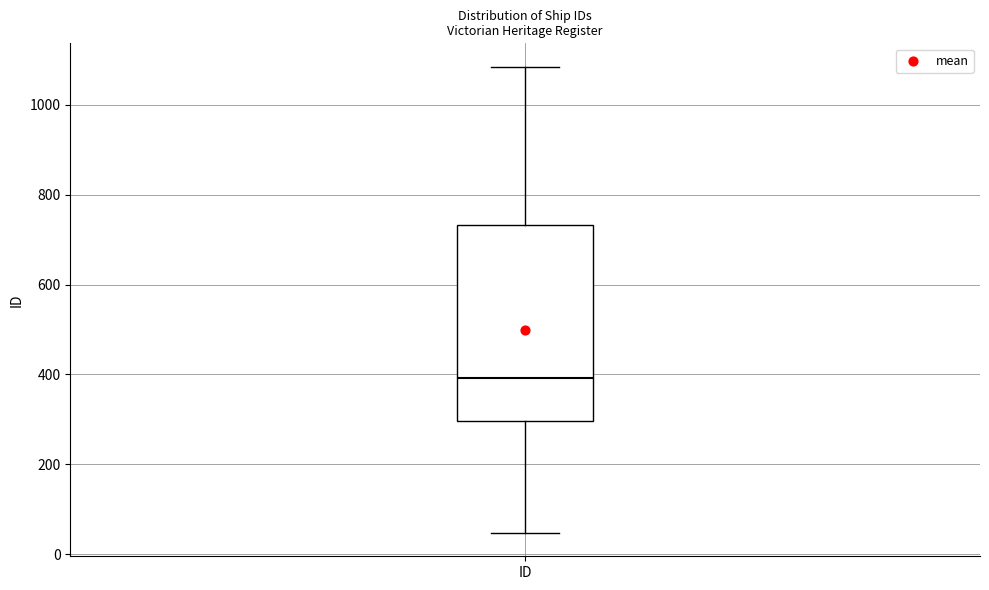

Transcribe this box plot: give where the median line is, the range the box spans, and where the two whiskers end, as read against the y-axis. The values are not printed on the chart, so give them approximately, as read against the axis.

median 400, box 300 to 740, whiskers 40 to 1080